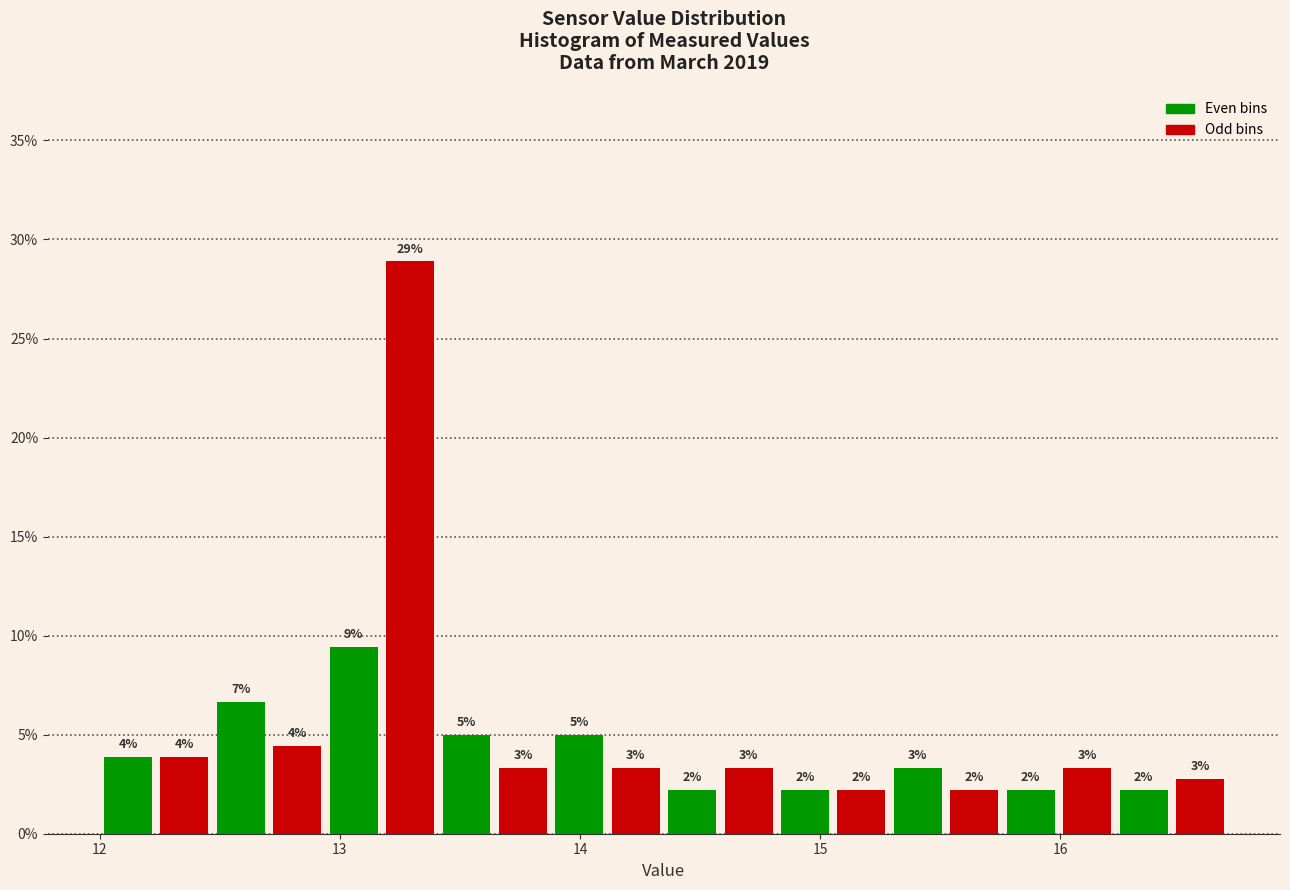

Around what value on the x-axis is the tallest bar? Give the approximate position of its centre, as read against the axis.

13.3